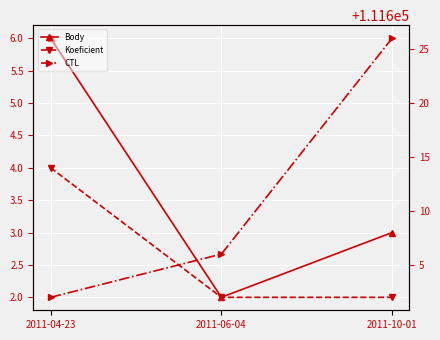

Is it true that Koeficient equals 1 at 2011-10-01?

False